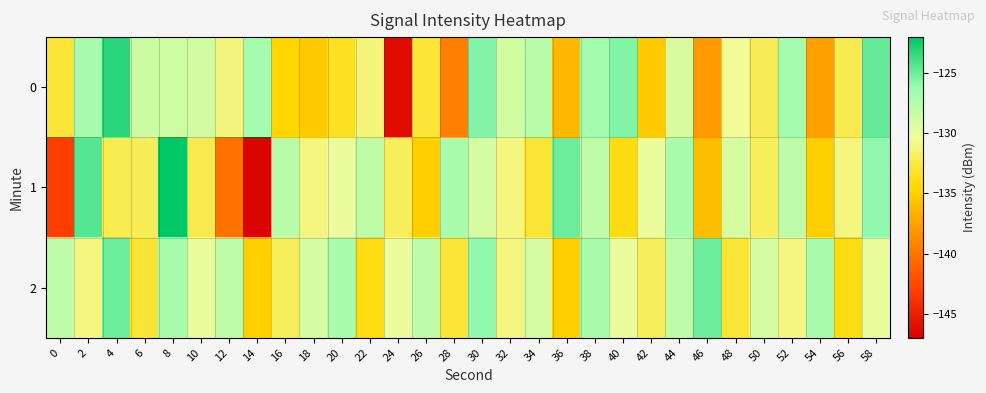

What is the greatest value displayed?

-122.1